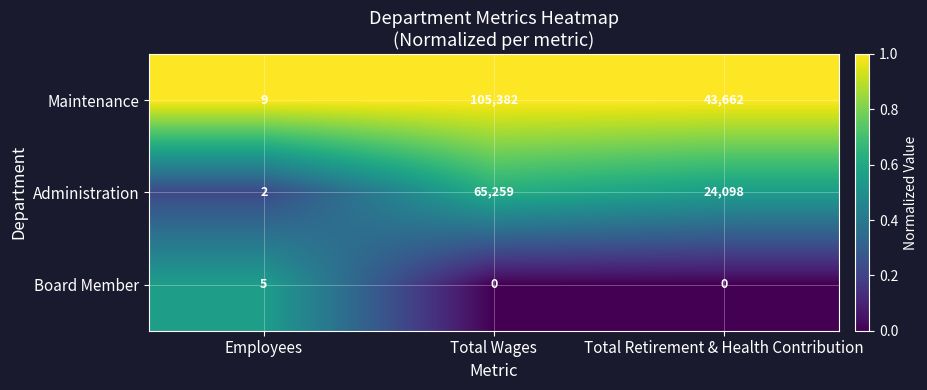

At which label is Maintenance closest to 52695?

Total Retirement & Health Contribution